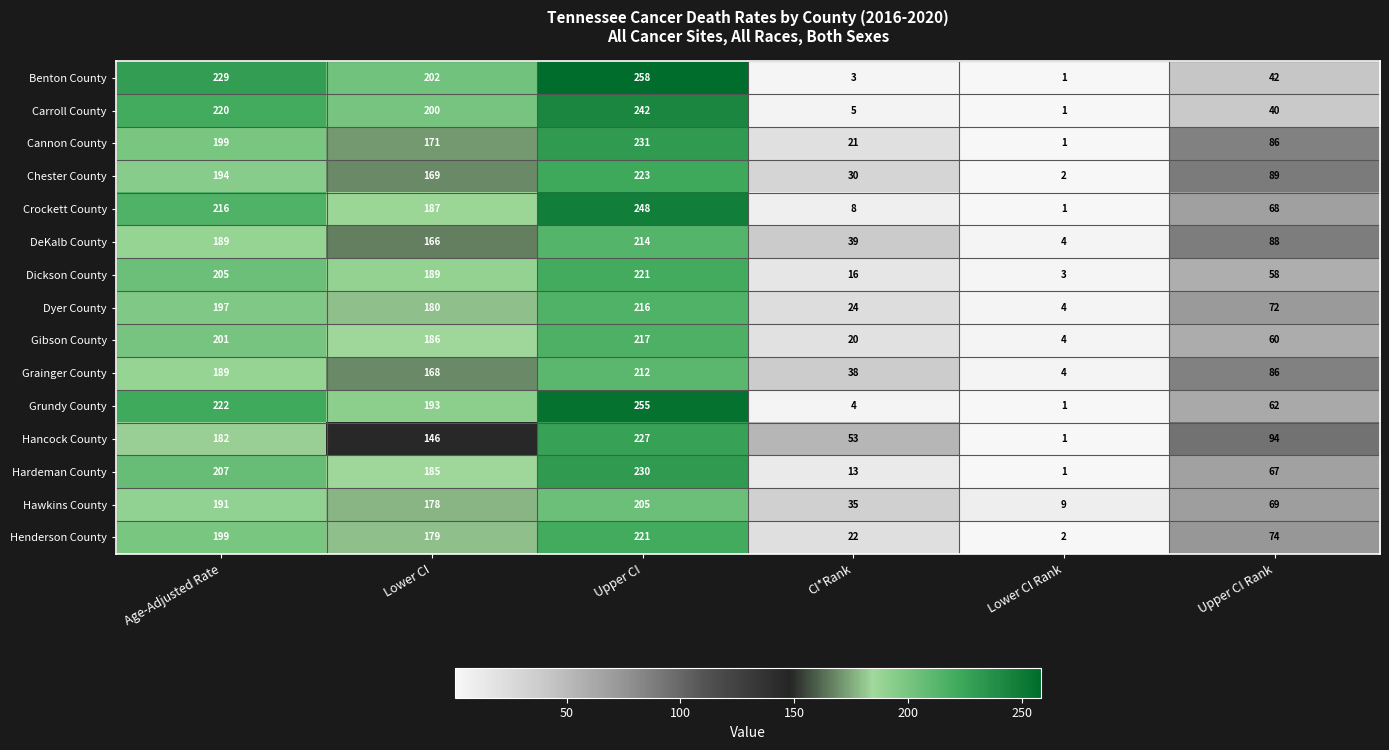

What is the difference between the highest and lowest values at CI*Rank?

50